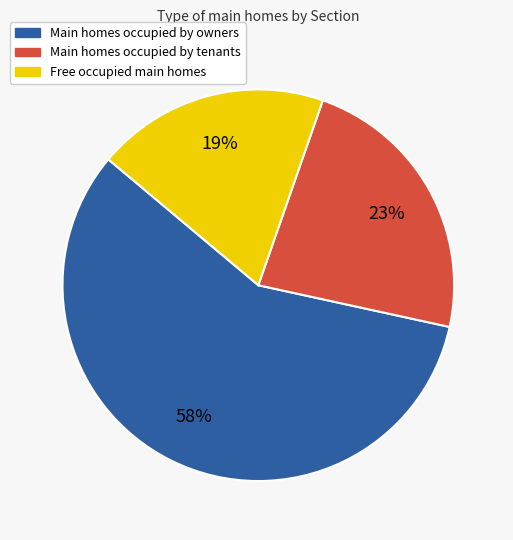

To the nearest percent, what is the average slice percentage?

33%